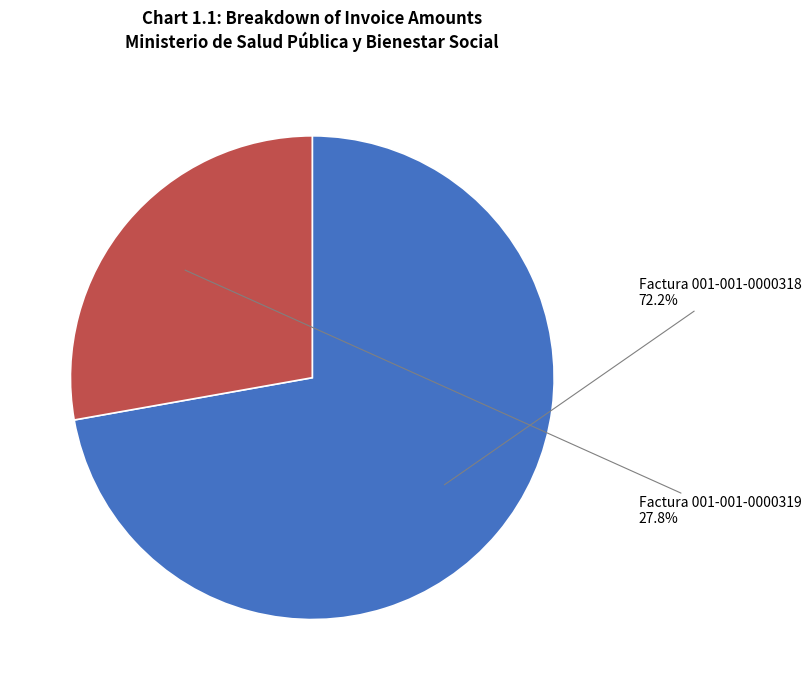

Is there a majority slice in this chart?

Yes